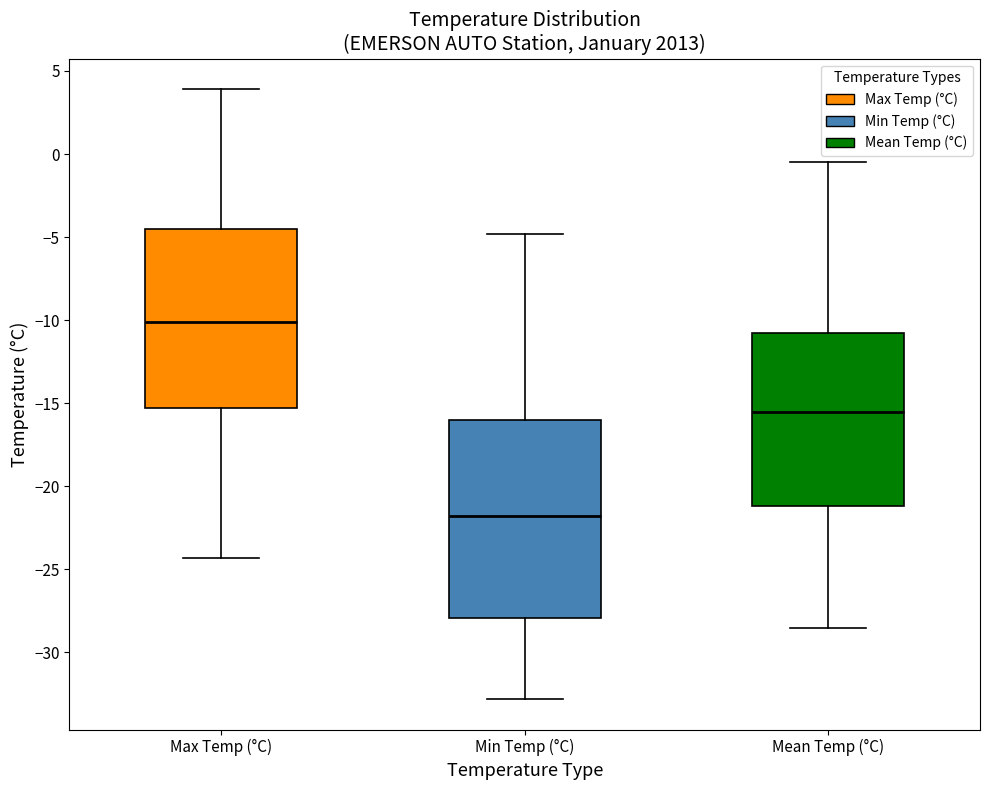

Where does the lower whisker of the box for Mean Temp (°C) end on the y-axis? The values are not printed on the chart, so give them approximately, as read against the axis.

-28.5